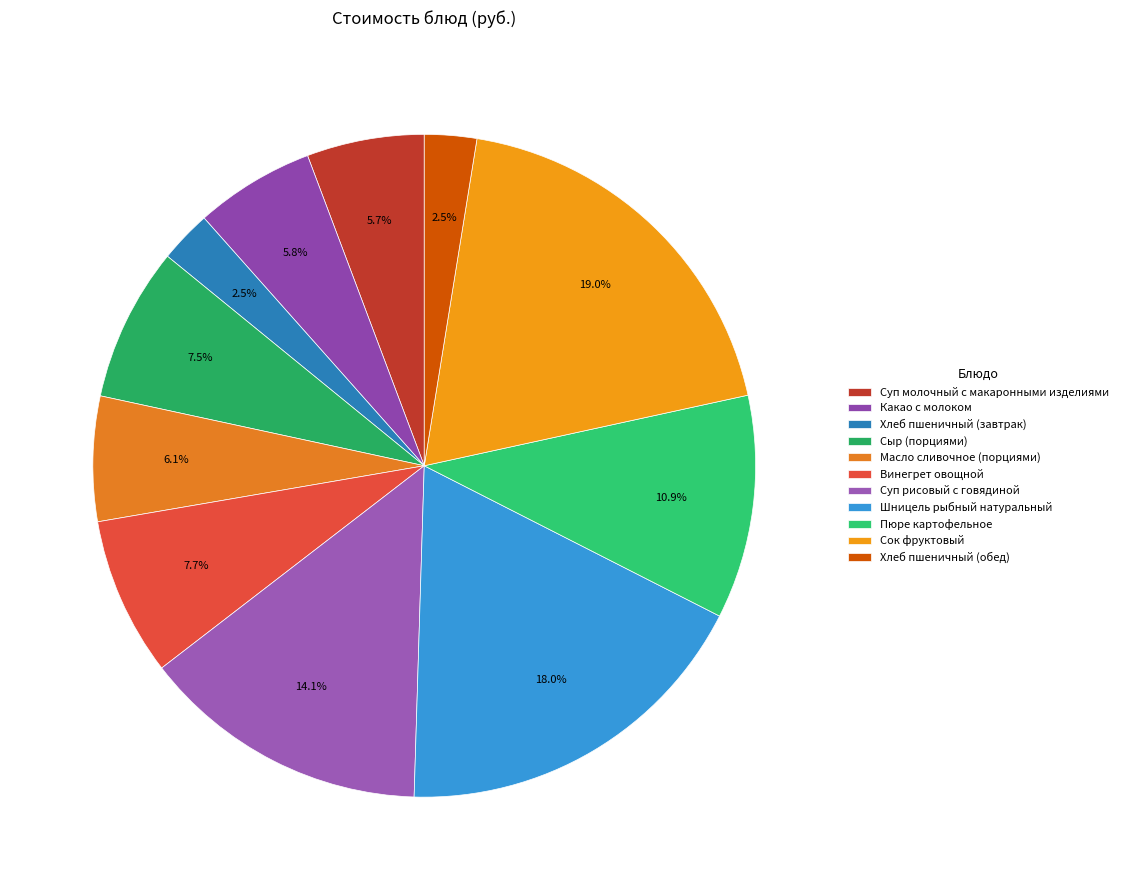

How many slices are in this pie chart?

11